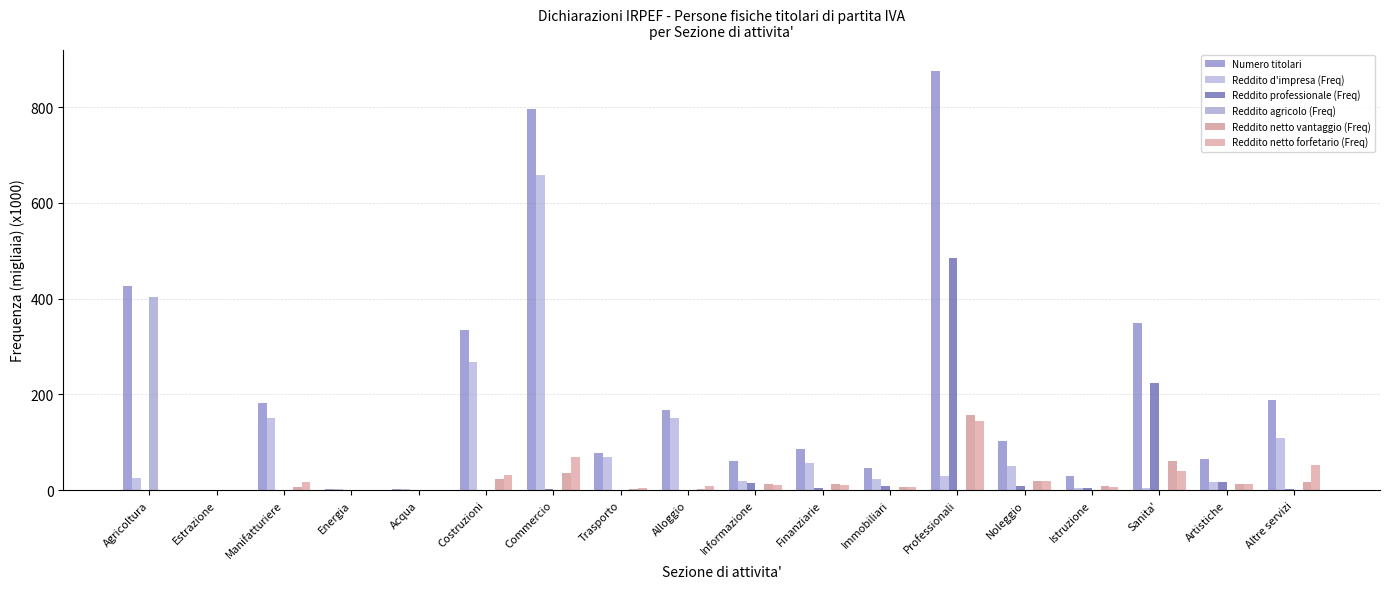

What is the label of the 17th bar from the left?

Artistiche